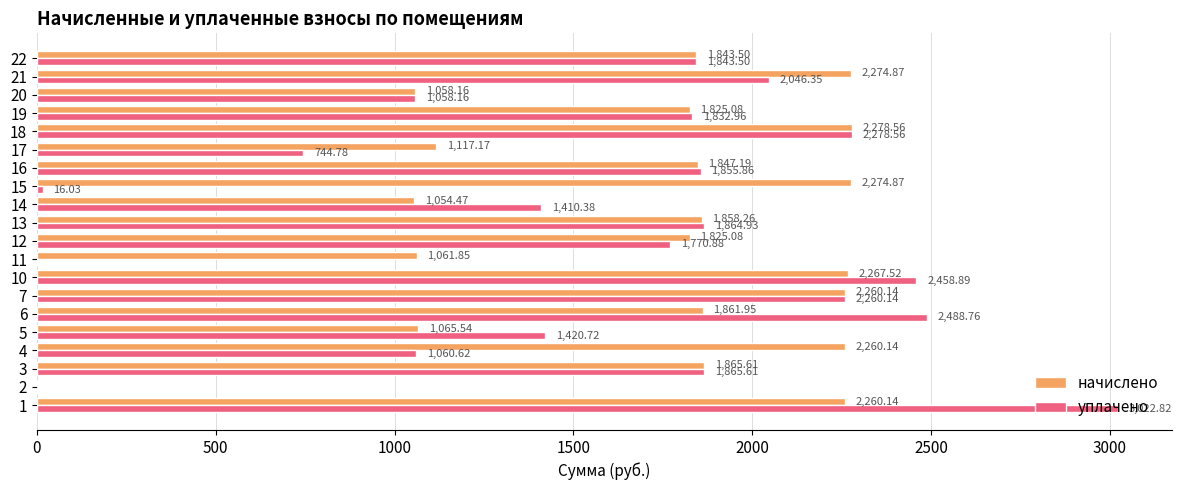

How many values in the уплачено series exceed 1843?

10